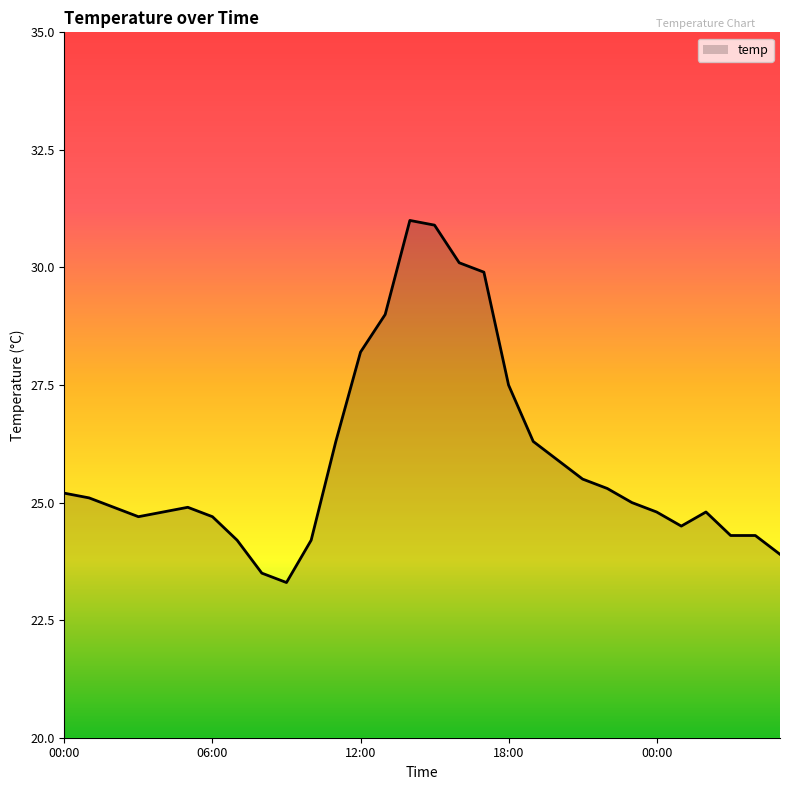

What is the greatest value displayed?

31.0